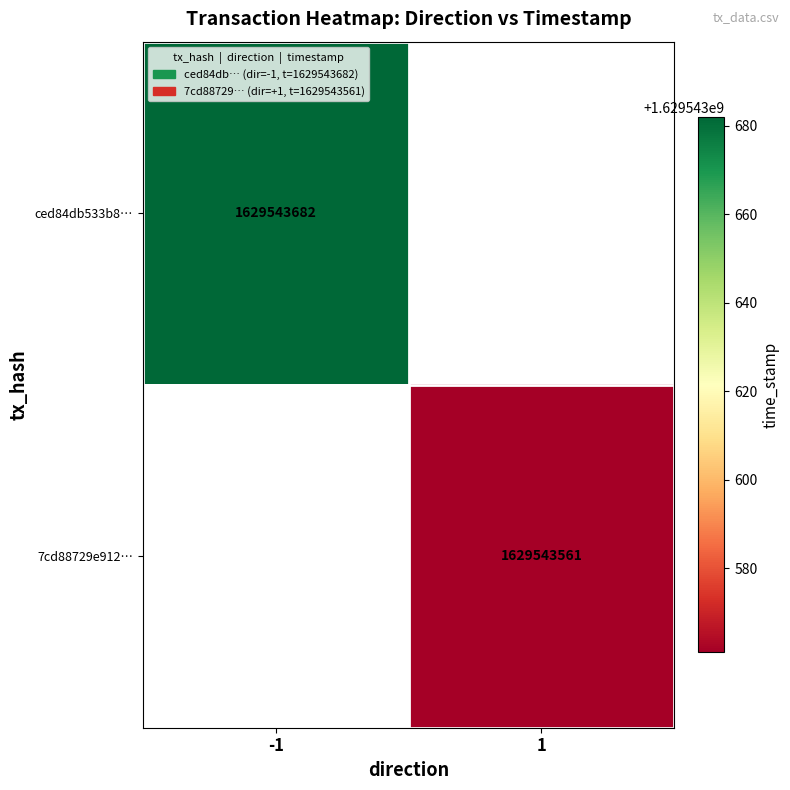

The 7cd88729e912f58f94c975f70cf6013b0f64126 series shows 1629543561 at 1. True or false?

True